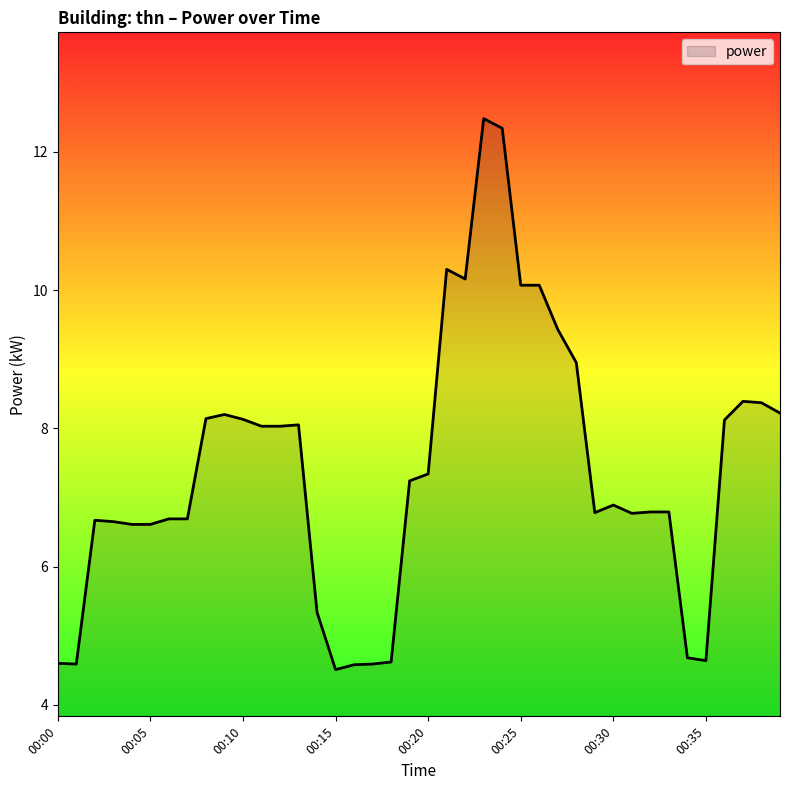

What is the difference between the maximum and minimum values?

8.0